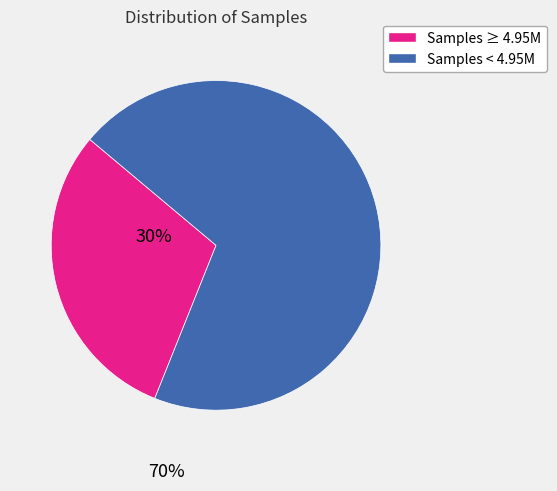

Does any single category account for the majority?

Yes